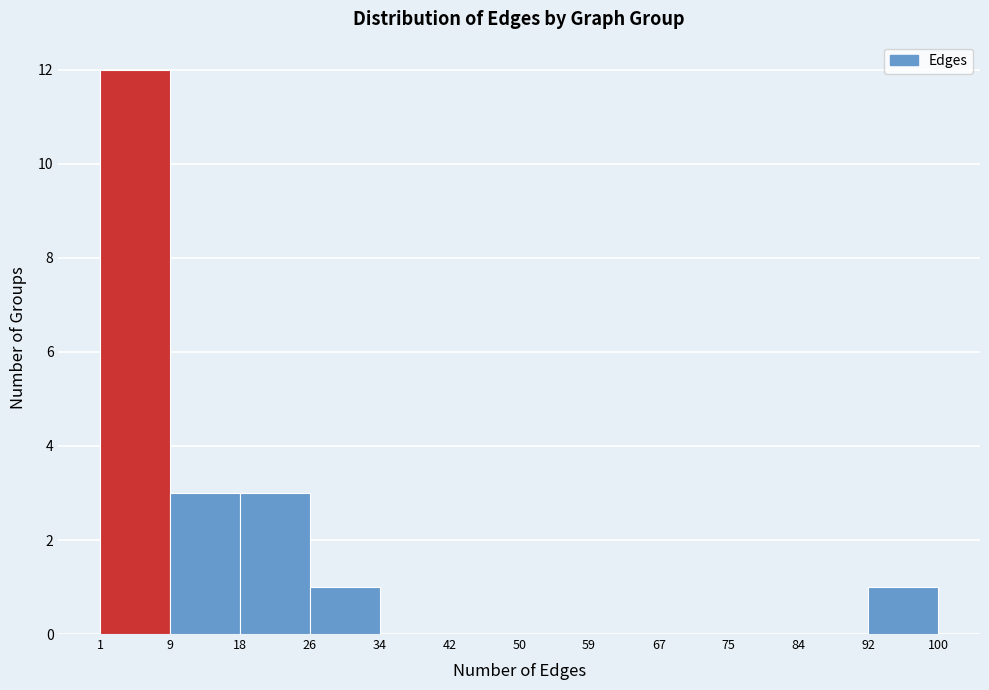

Reading left to right, transcribe this chart: for each bar, give the range it covers on the x-axis and its height. The values are not printed on the chart, so give them approximately, as read against the axis.

1 to 9: 12
9 to 18: 3
18 to 26: 3
26 to 34: 1
34 to 42: 0
42 to 50: 0
50 to 59: 0
59 to 67: 0
67 to 75: 0
75 to 84: 0
84 to 92: 0
92 to 100: 1